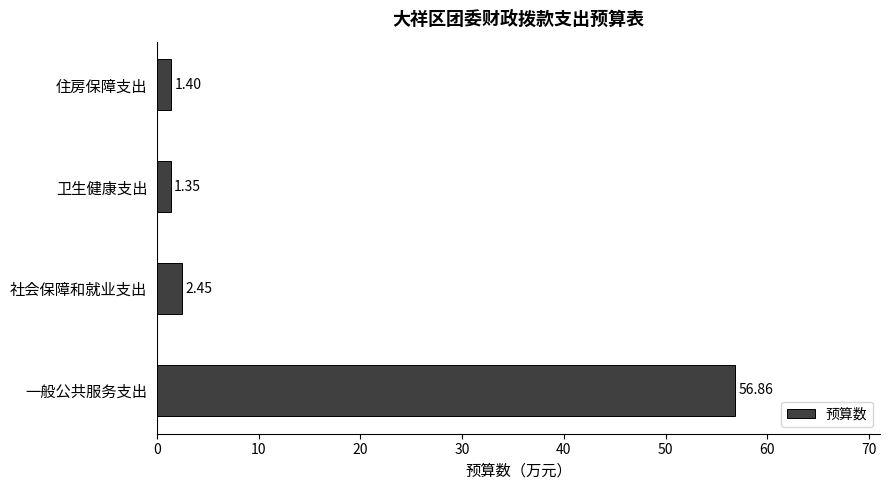

At which label is the value closest to 29?

社会保障和就业支出